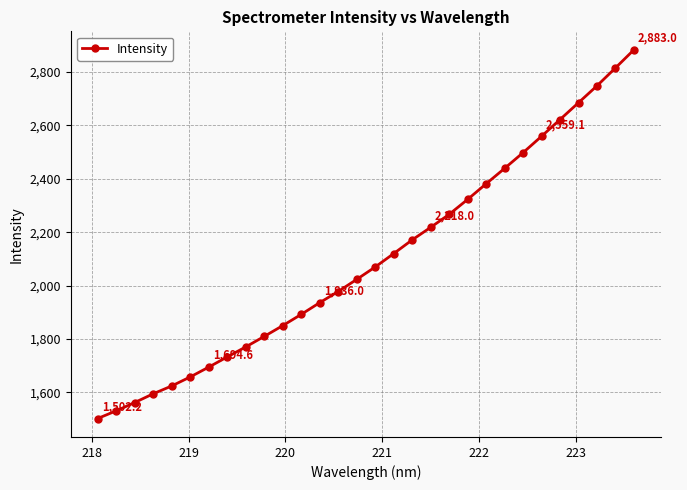

What is the sum of all values?

62955.6